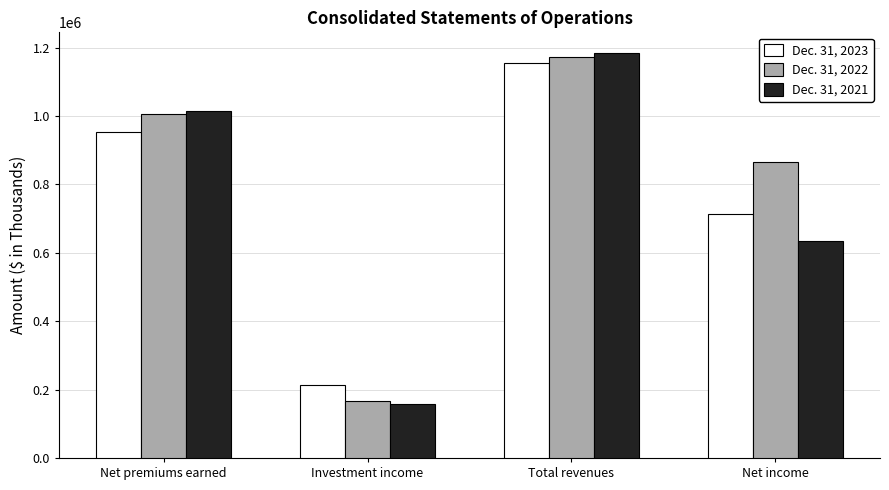

Reading right to left, what are all the values shown in this chart?

Dec. 31, 2023: Net income=712949	Total revenues=1155102	Investment income=214740	Net premiums earned=952551
Dec. 31, 2022: Net income=865349	Total revenues=1172785	Investment income=167476	Net premiums earned=1007133
Dec. 31, 2021: Net income=634983	Total revenues=1185675	Investment income=156438	Net premiums earned=1014419